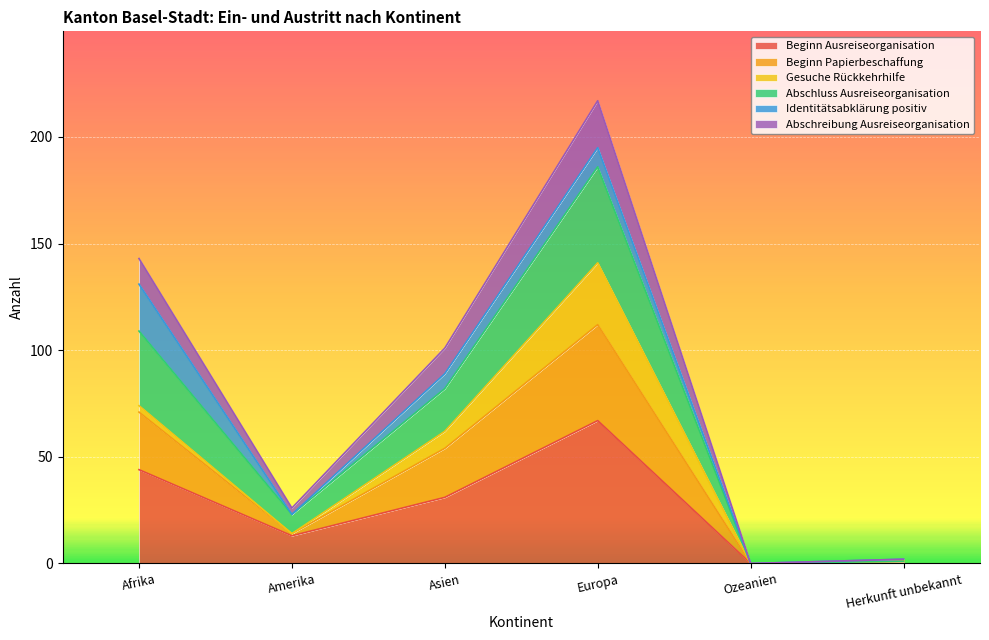

True or false: Beginn Ausreiseorganisation and Abschreibung Ausreiseorganisation intersect in this chart.

False